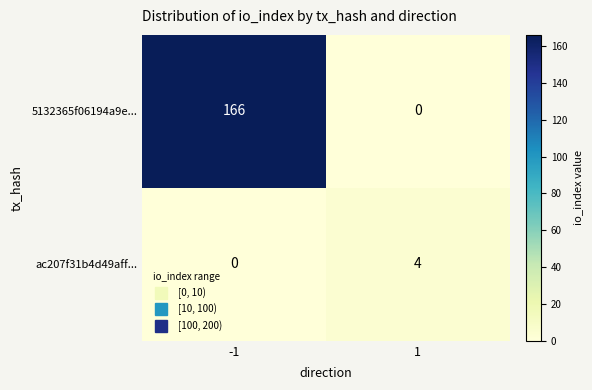

What is the difference between the maximum and minimum values in the ac207f31b4d49aff... series?

4